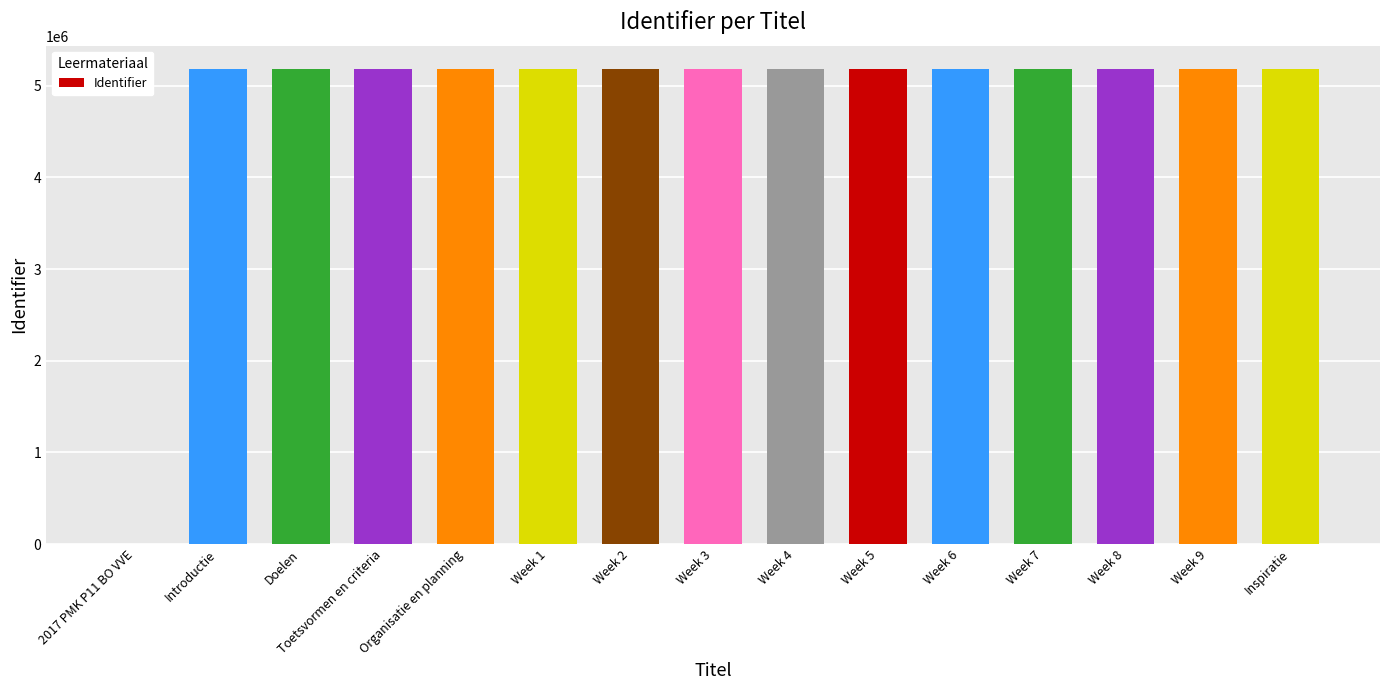

What is the change in value from Organisatie en planning to Week 7?

+13